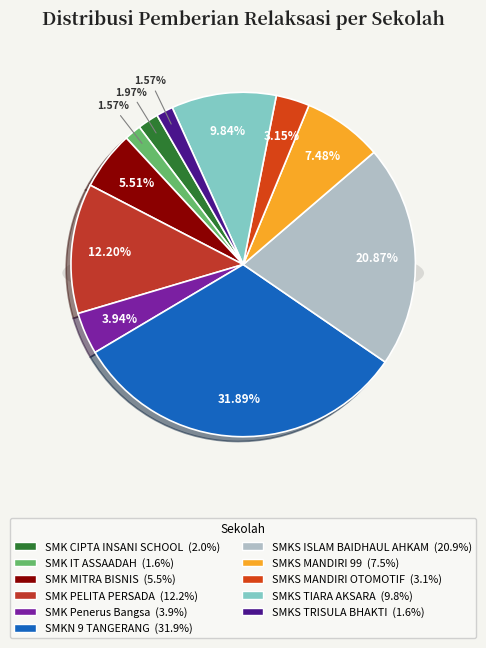

What portion of the pie excludes SMKN 9 TANGERANG?

68.1%